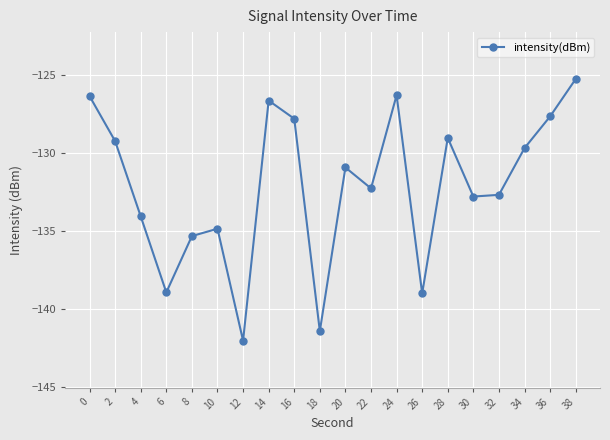

What is the approximate value at 10?

-134.9